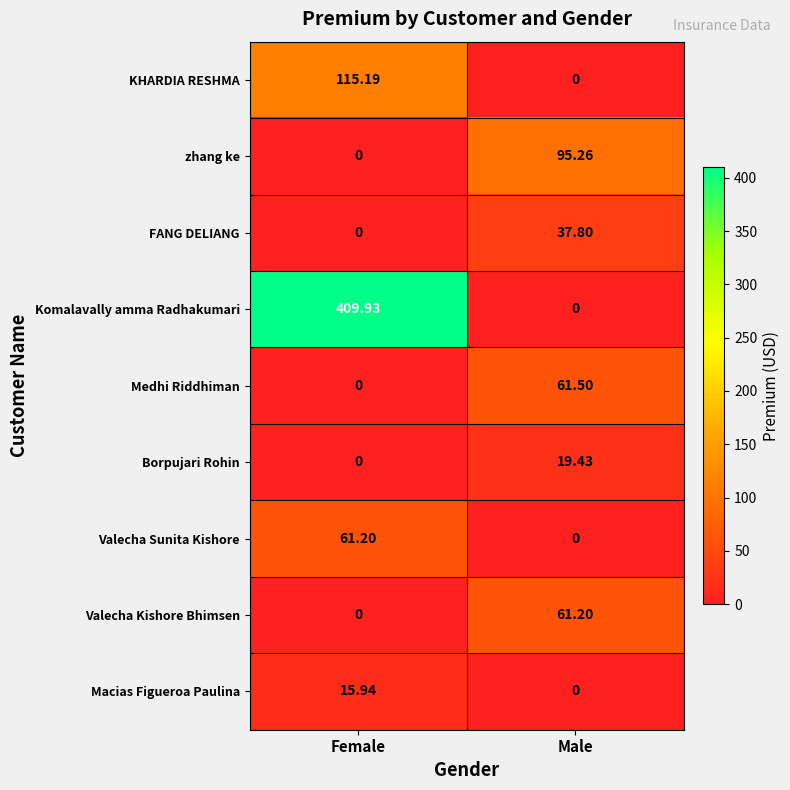

Where is Valecha Sunita Kishore nearest to the value 30?

Male